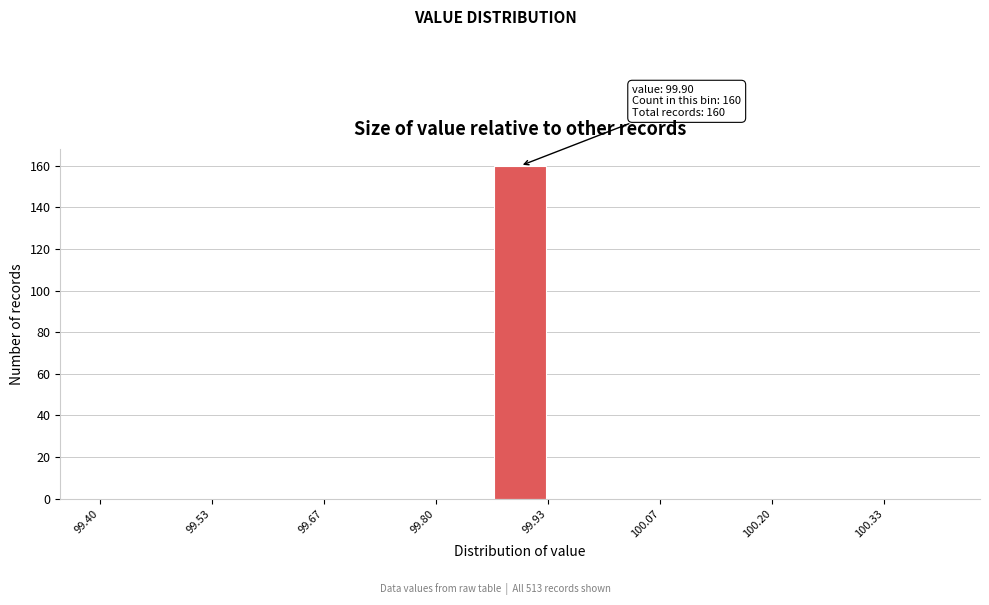

Around what value on the x-axis is the tallest bar? Give the approximate position of its centre, as read against the axis.

99.90